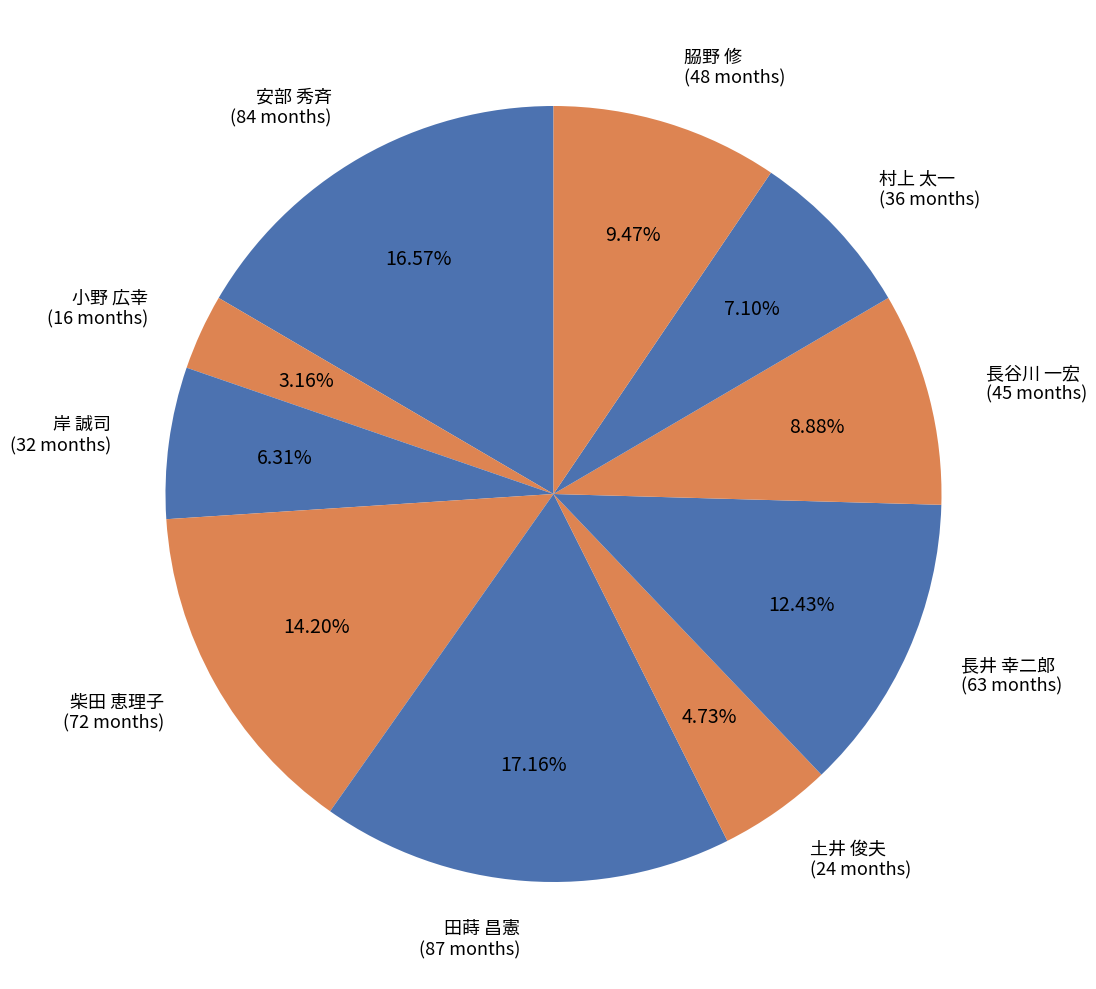

Is there a majority slice in this chart?

No